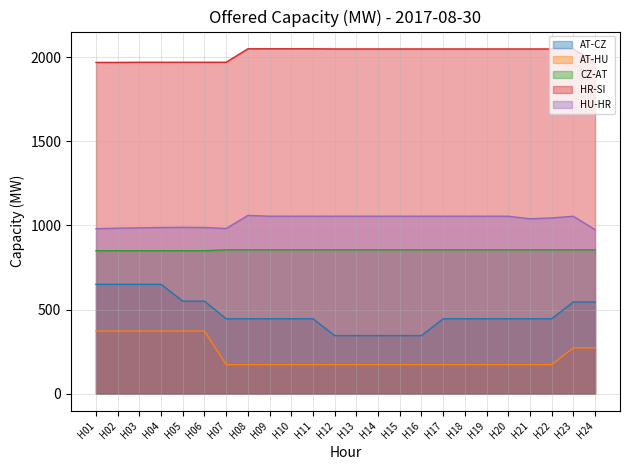

Count the number of categories in the chart.

24